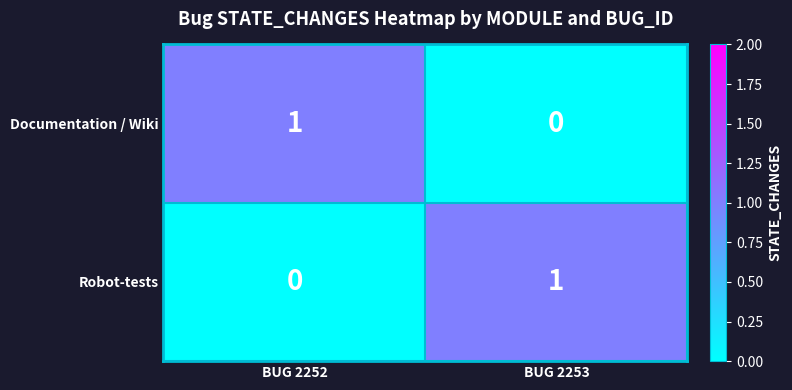

At BUG 2252, list the series in order from largest to smallest.

Documentation / Wiki, Robot-tests